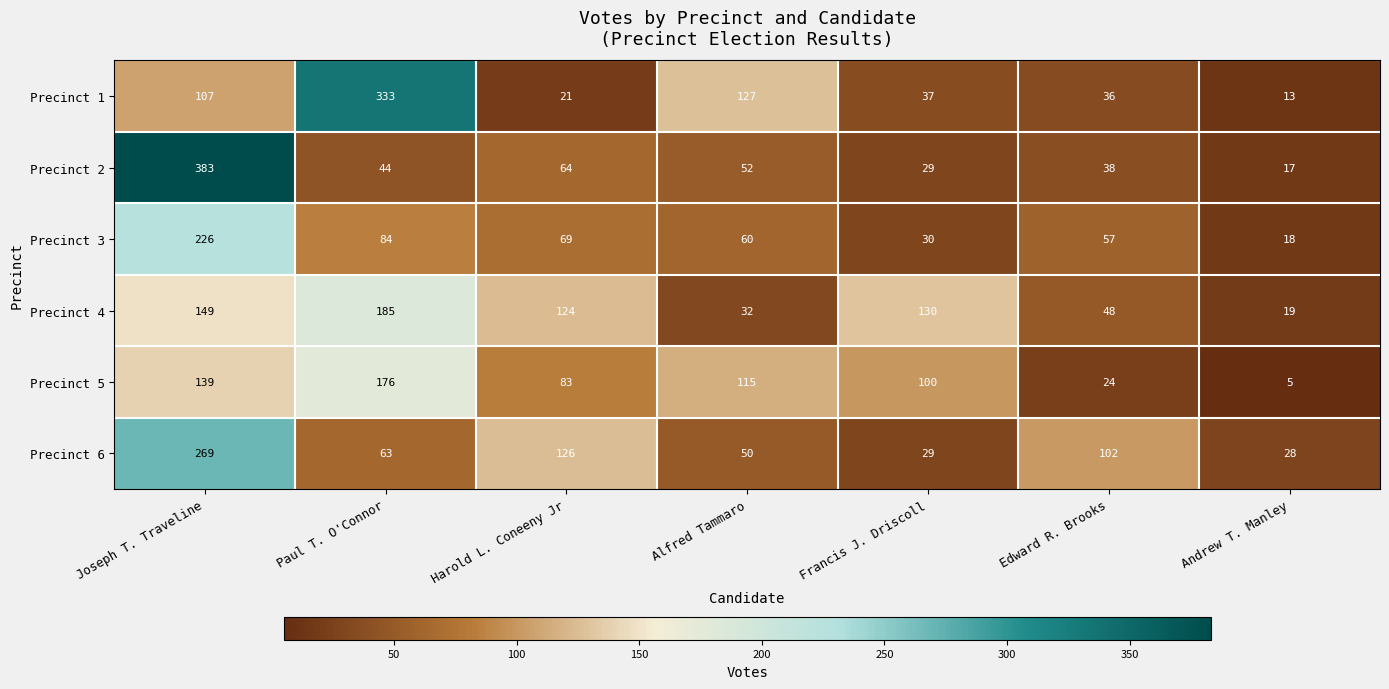

True or false: Precinct 2 has a value of 7 at Andrew T. Manley.

False